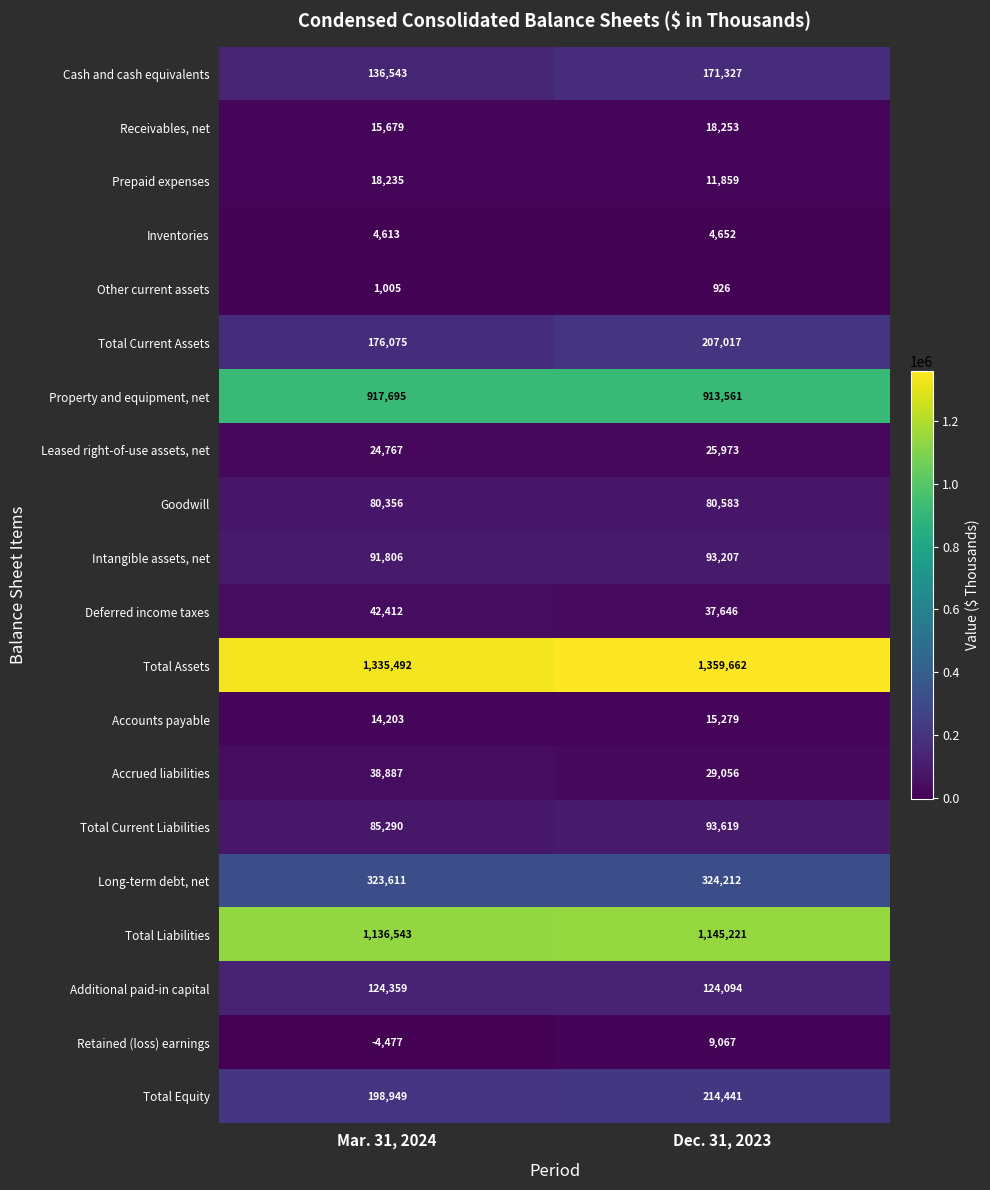

The Accrued liabilities series shows 38887 at Mar. 31, 2024. True or false?

True